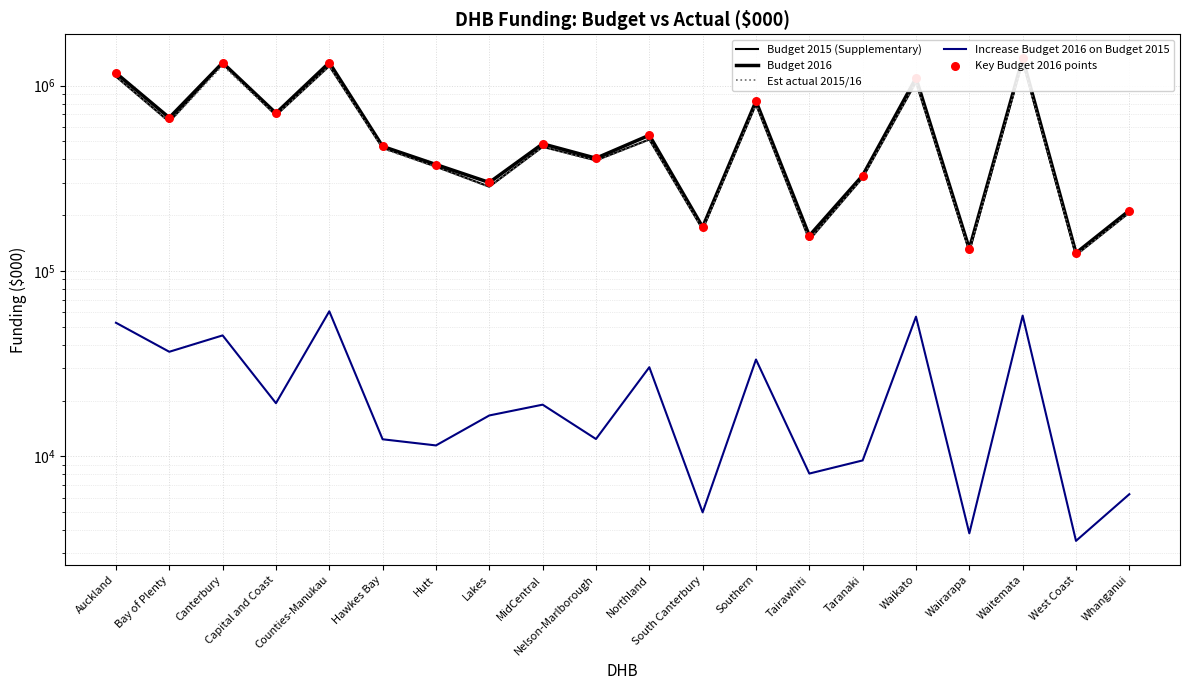

Which series has the largest Y range (max minus min)?

Budget 2016